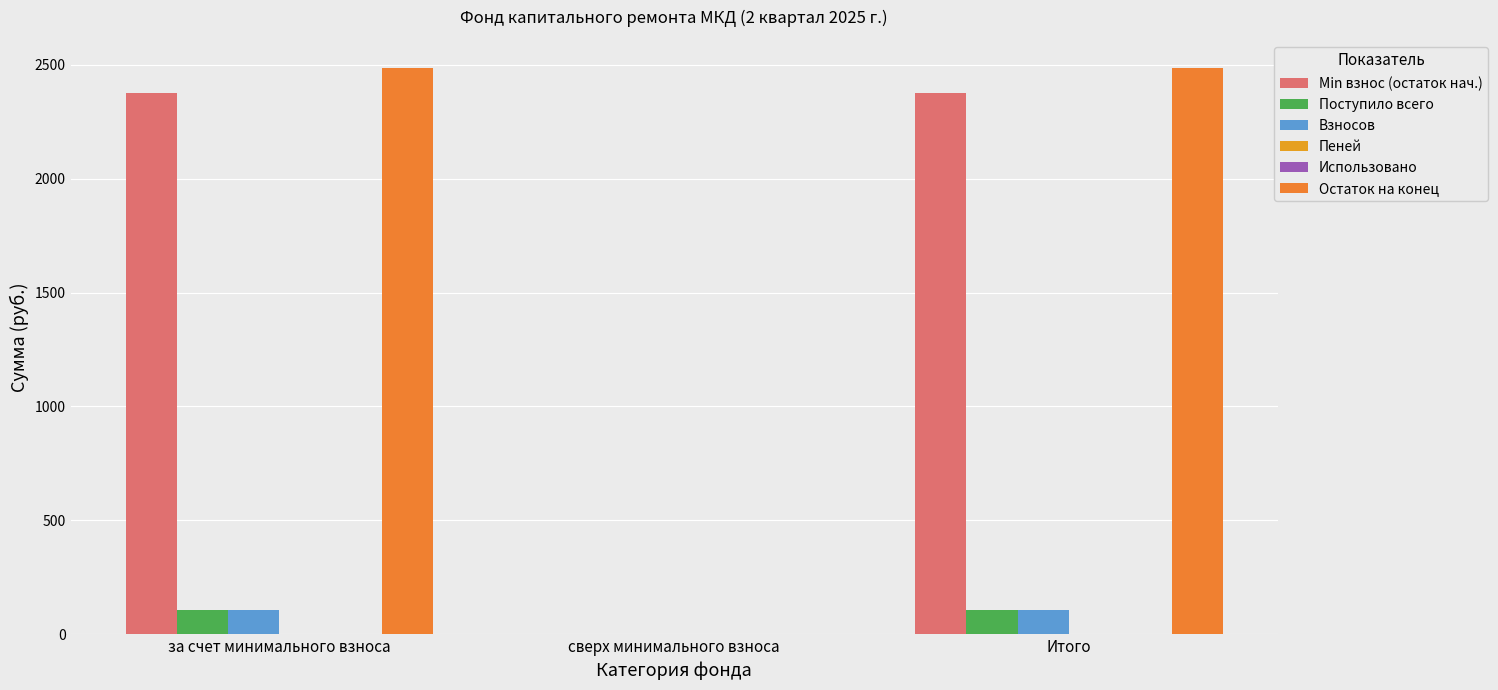

At which label does Min взнос (остаток нач.) reach its minimum?

сверх минимального взноса